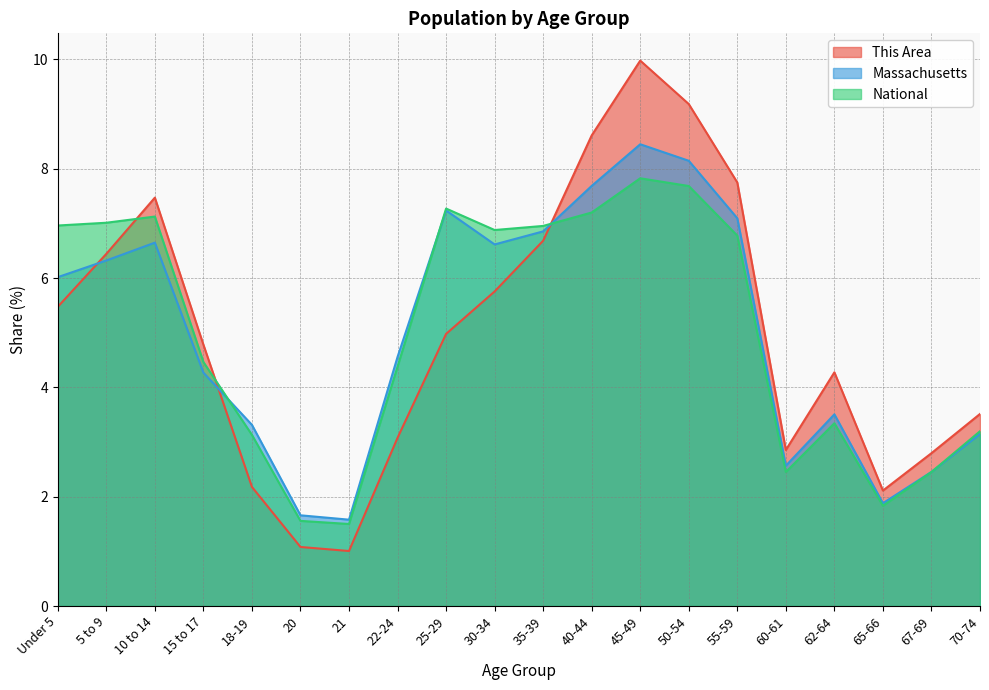

Which category has the highest value in the National series?

45-49